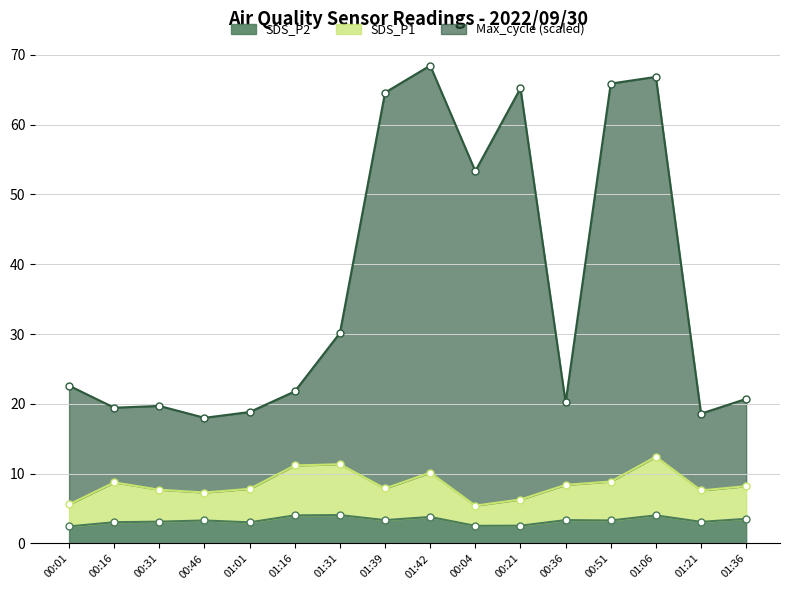

What is the sum of the Max_cycle values at 01:36 and 00:04?

74.0